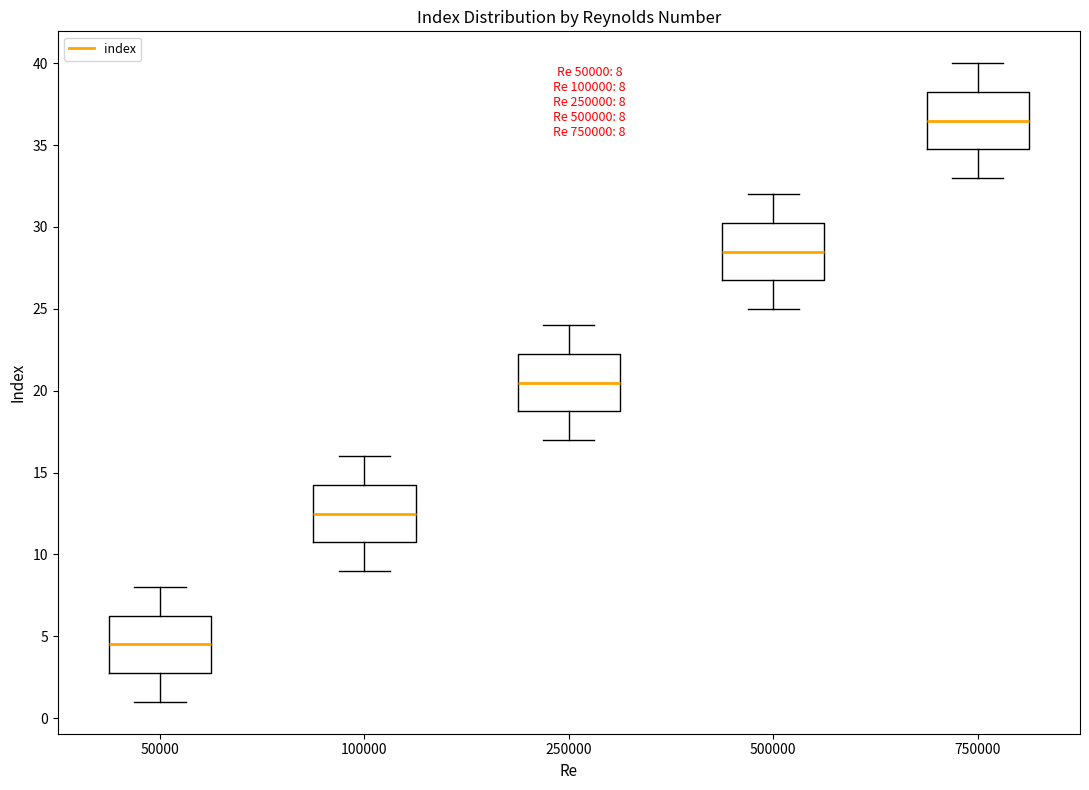

Which box's median line is the lowest?

50000